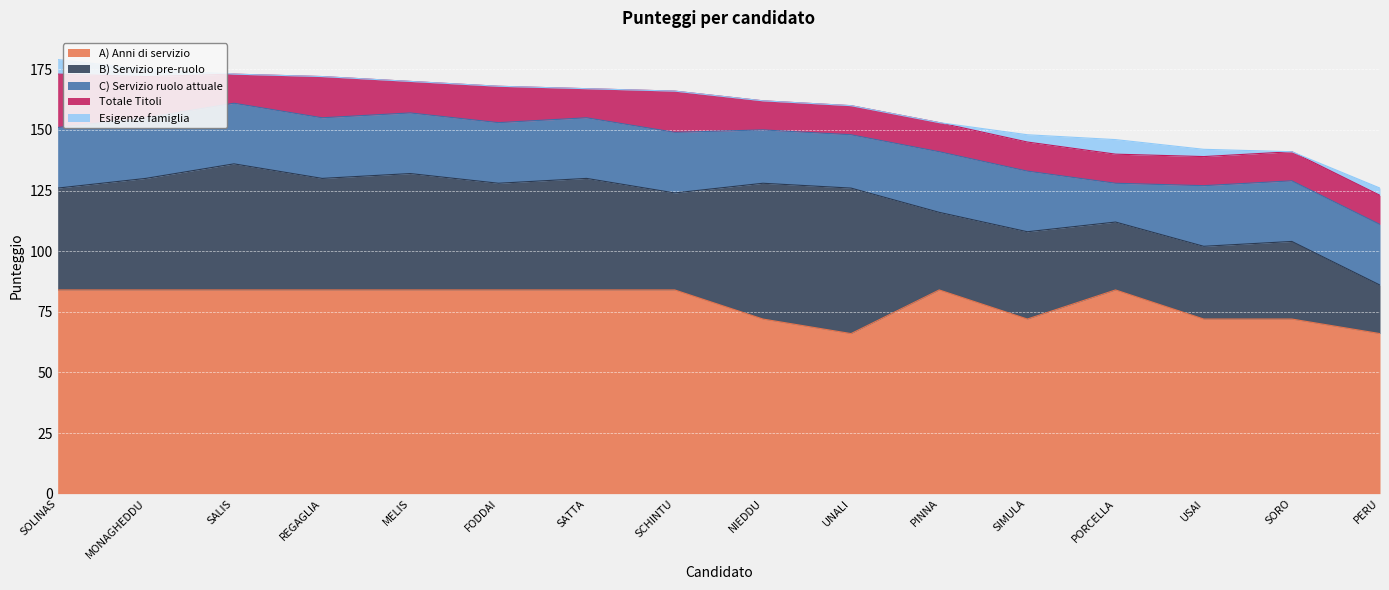

What is the label of the 5th point from the left?

MELIS